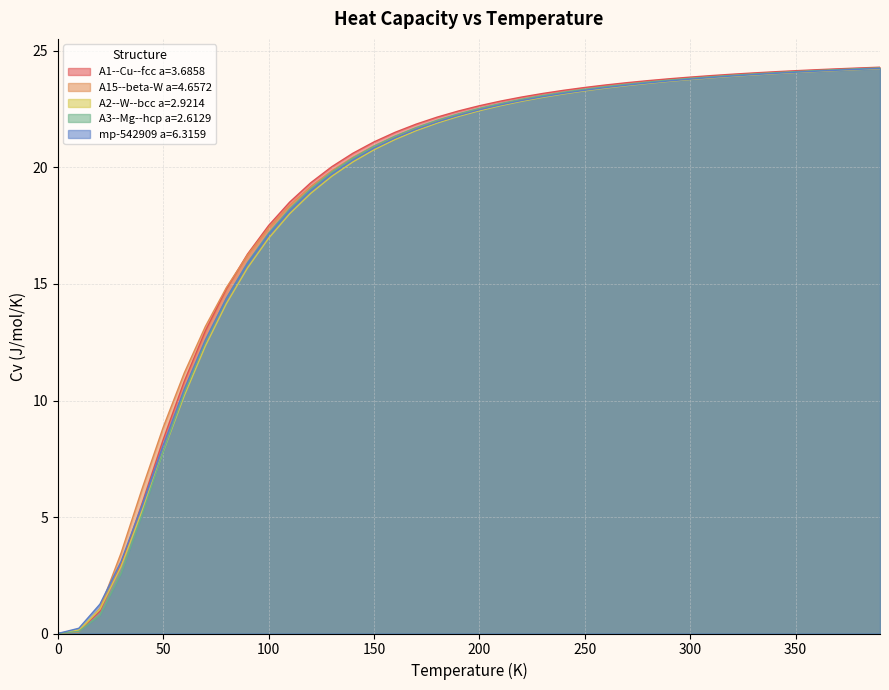

At 190.0, list the series in order from smallest to largest.

A2--W--bcc a=2.9214, mp-542909 a=6.3159, A15--beta-W a=4.6572, A3--Mg--hcp a=2.6129, A1--Cu--fcc a=3.6858